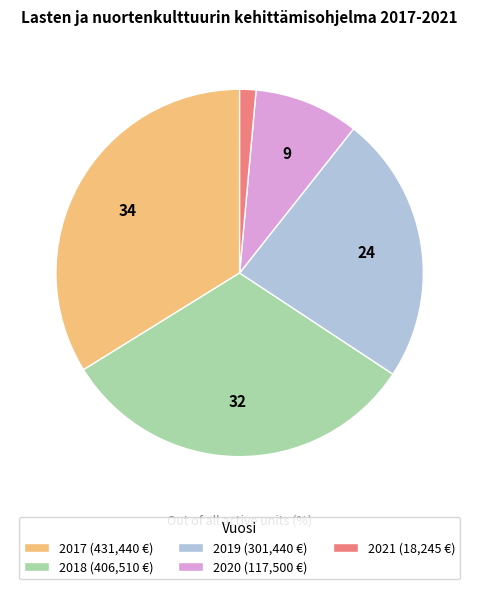

Is 2020 (117,500 €) the majority of the pie?

No